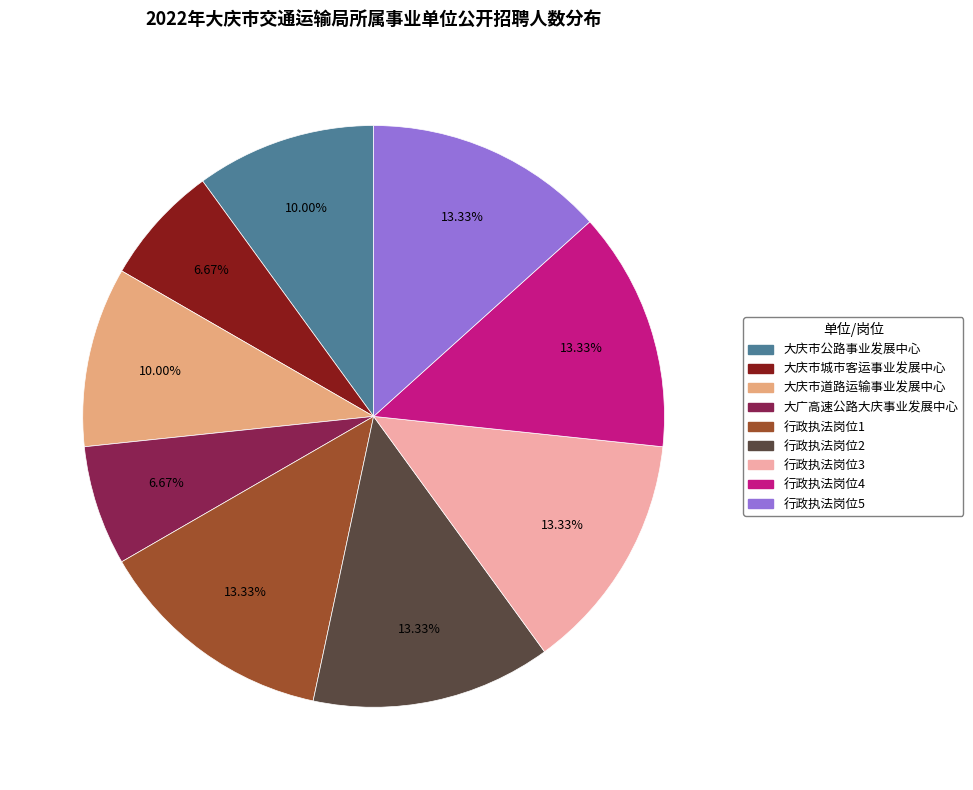

Does 行政执法岗位2 account for over 50% of the chart?

No